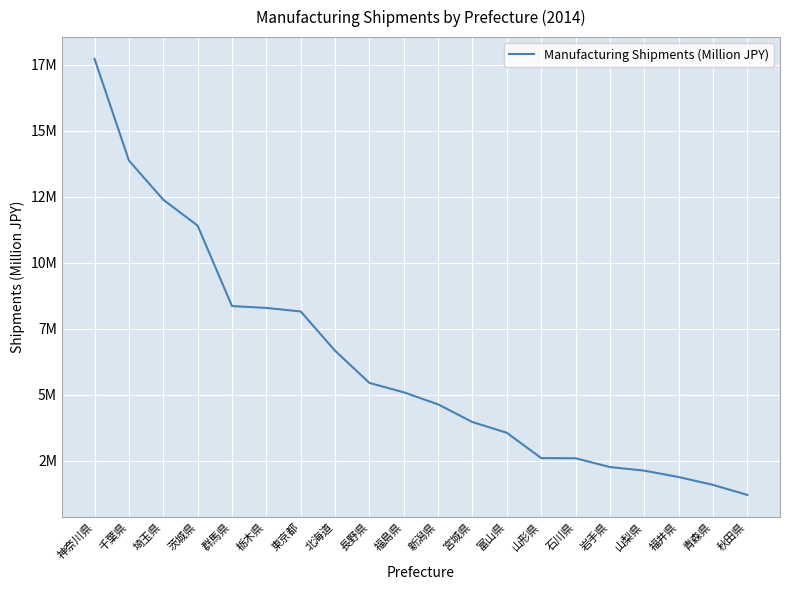

What is the ratio of the value at 群馬県 to the value at 富山県?

2.3